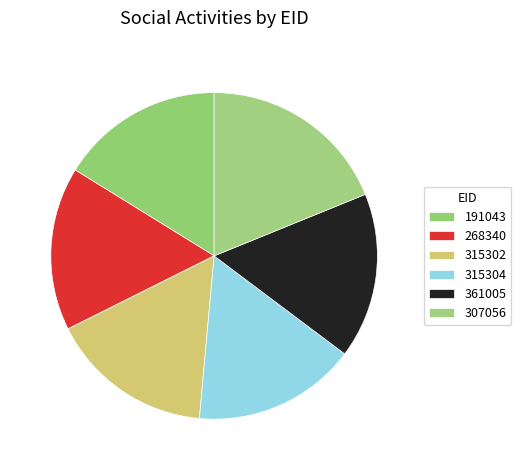

To the nearest percent, what percentage of the pie is 307056?

19%